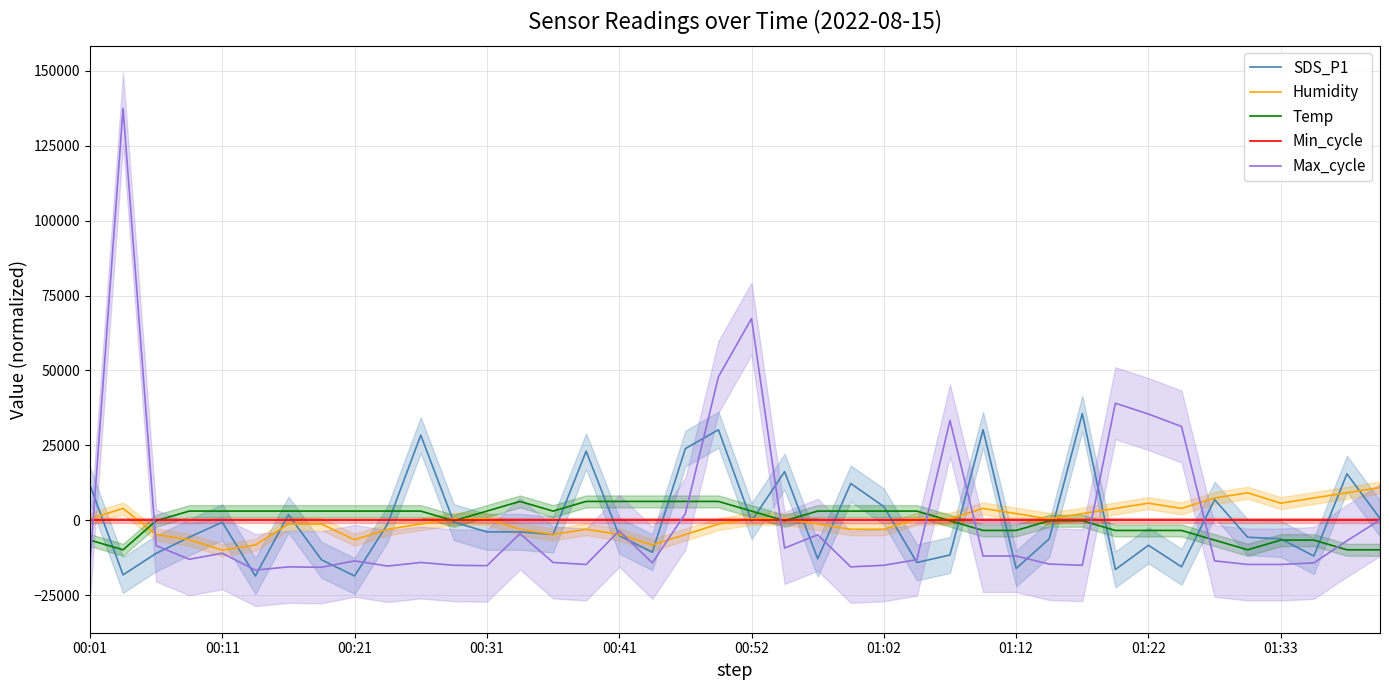

Read the SDS_P1 value at 00:52.

-278.0